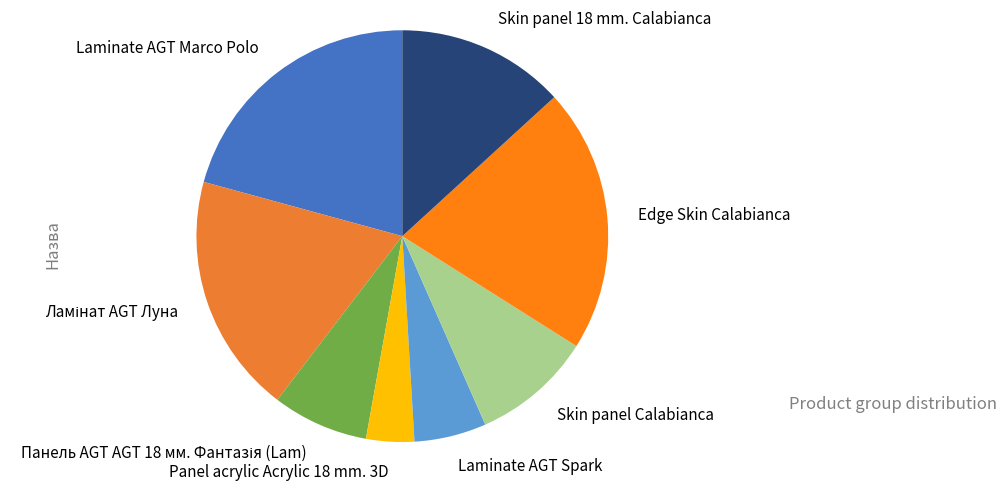

Count the number of slices in the pie.

8